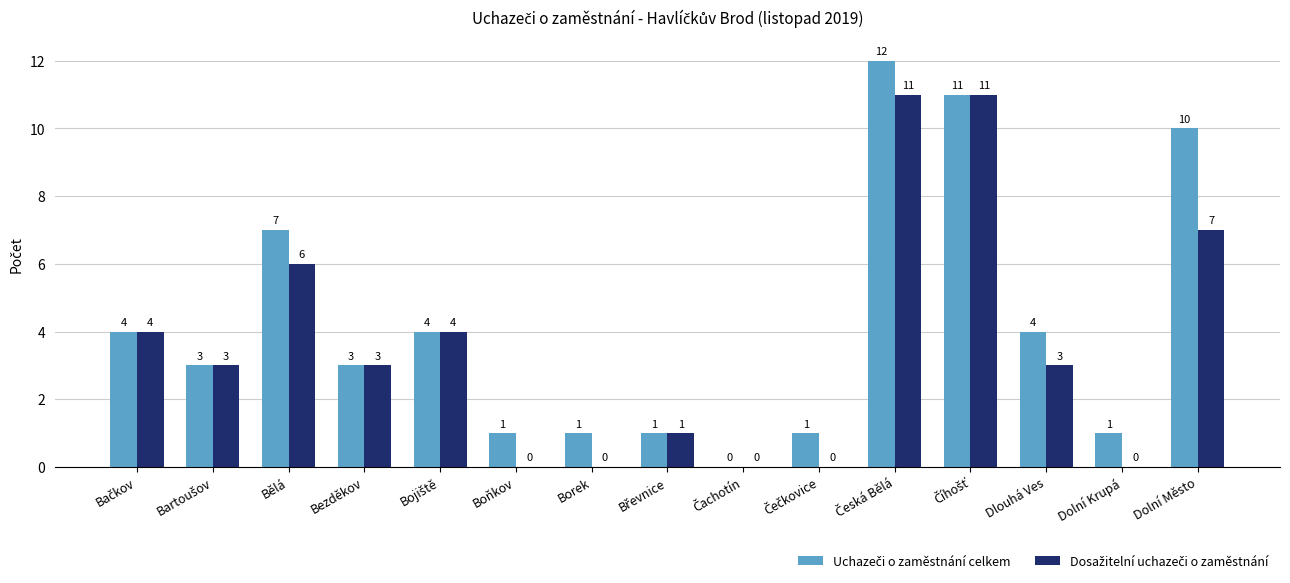

What is the label of the 9th bar from the left?

Čachotín